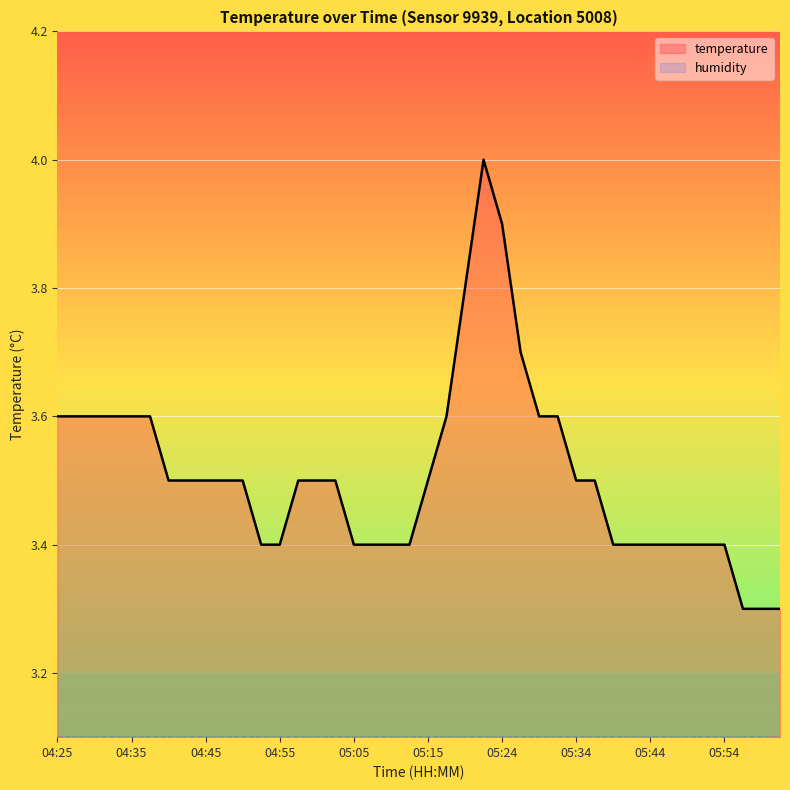

Approximately how many times larger is the value at 05:57 compared to 05:05?

1.0